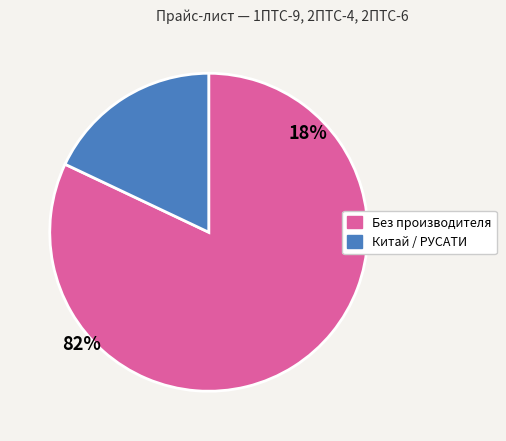

Does any single category account for the majority?

Yes